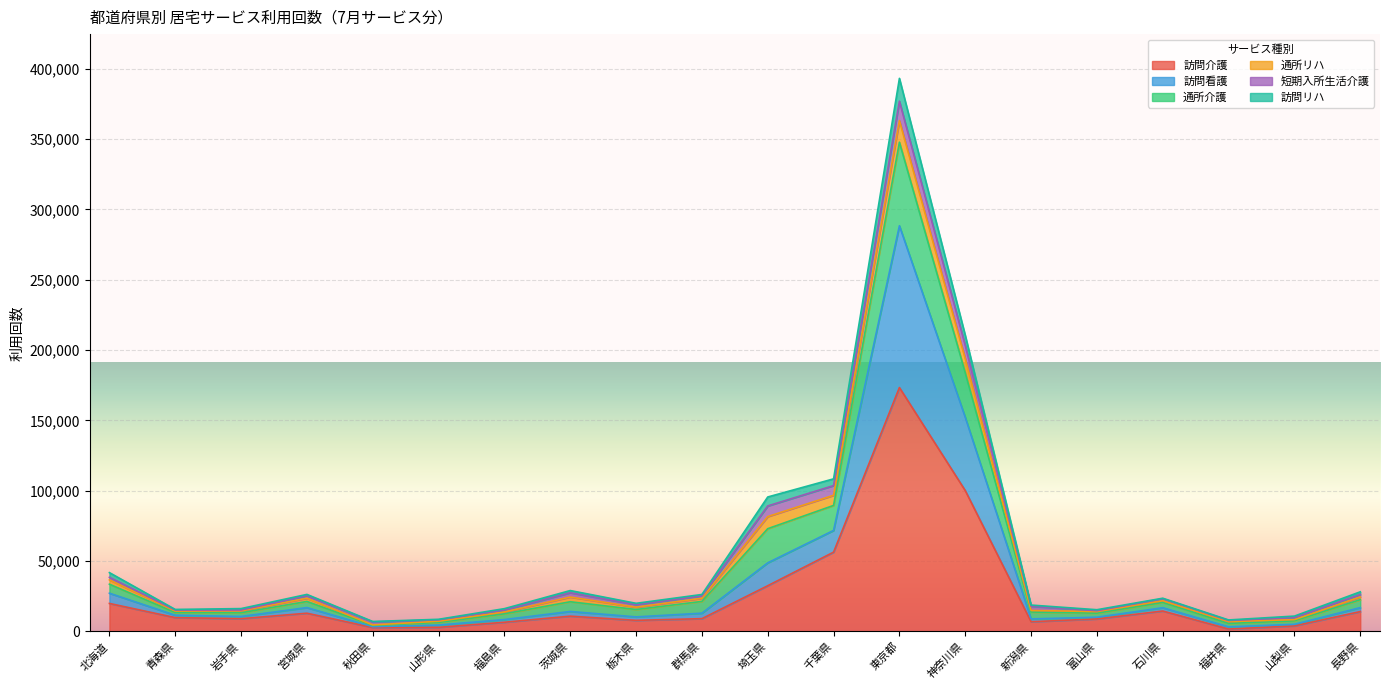

At how many categories does at least one series exceed 259174?

1